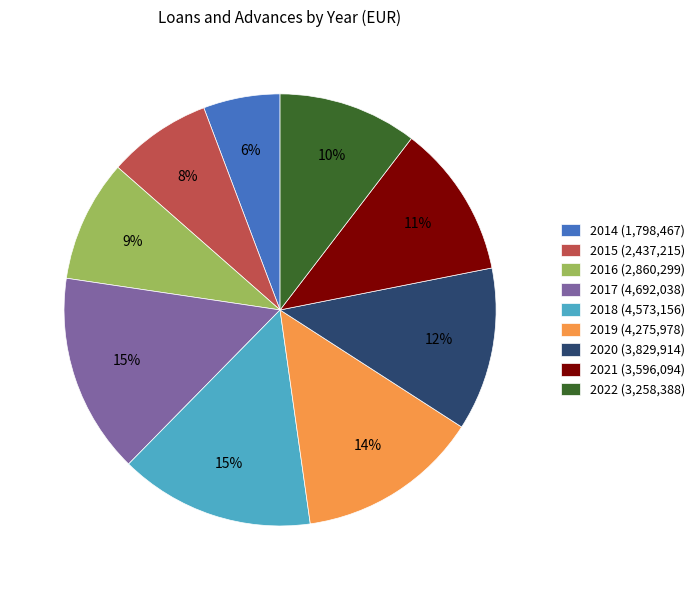

Combined, do 2014 (1,798,467) and 2021 (3,596,094) account for over 50%?

No